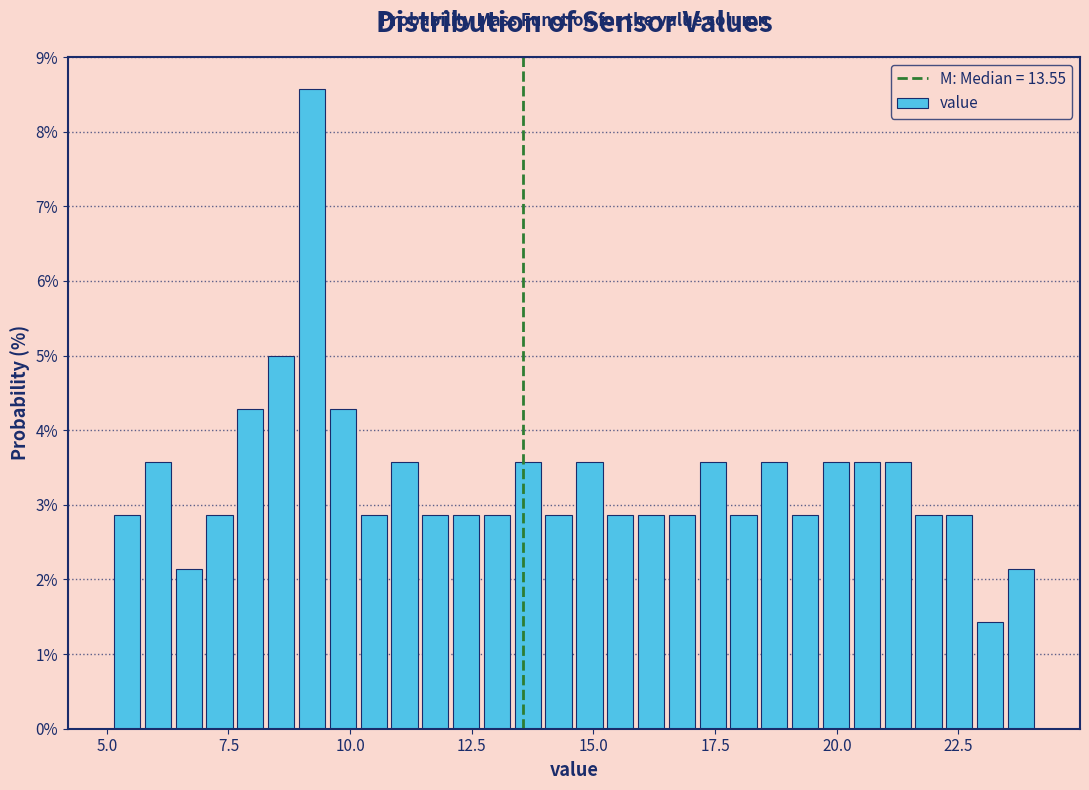

Around what value on the x-axis is the tallest bar? Give the approximate position of its centre, as read against the axis.

9.0